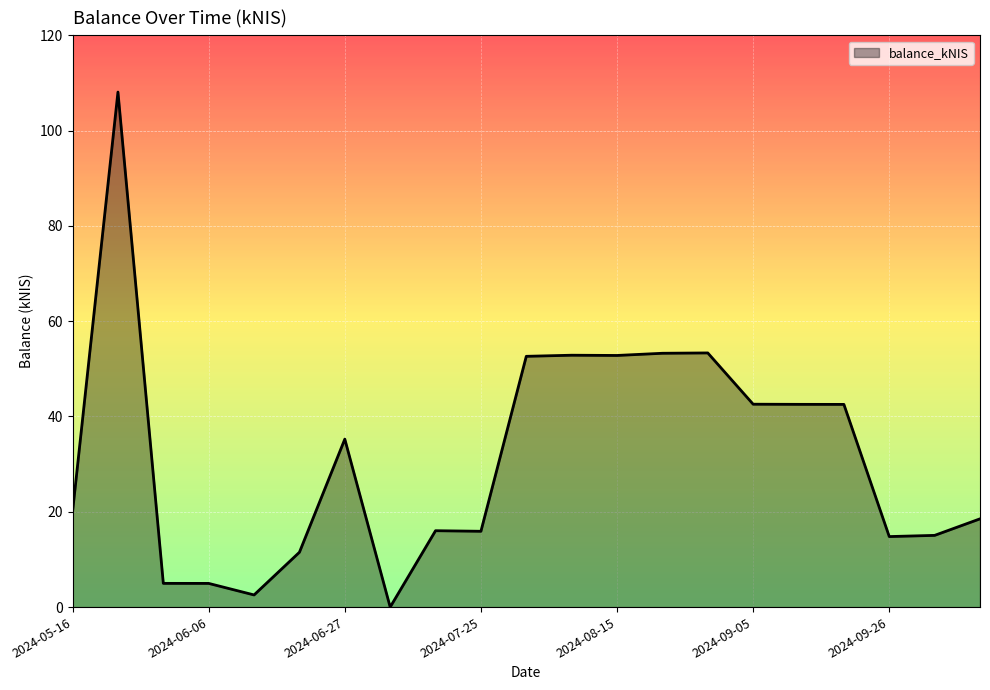

What is the maximum value shown in the chart?

108.1